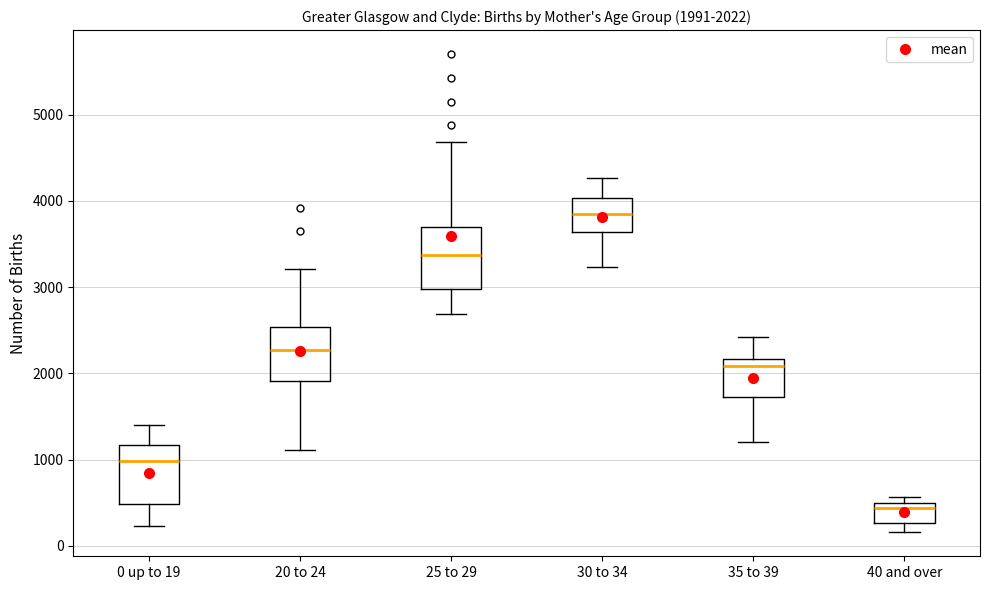

Which box's median line is the lowest?

40 and over